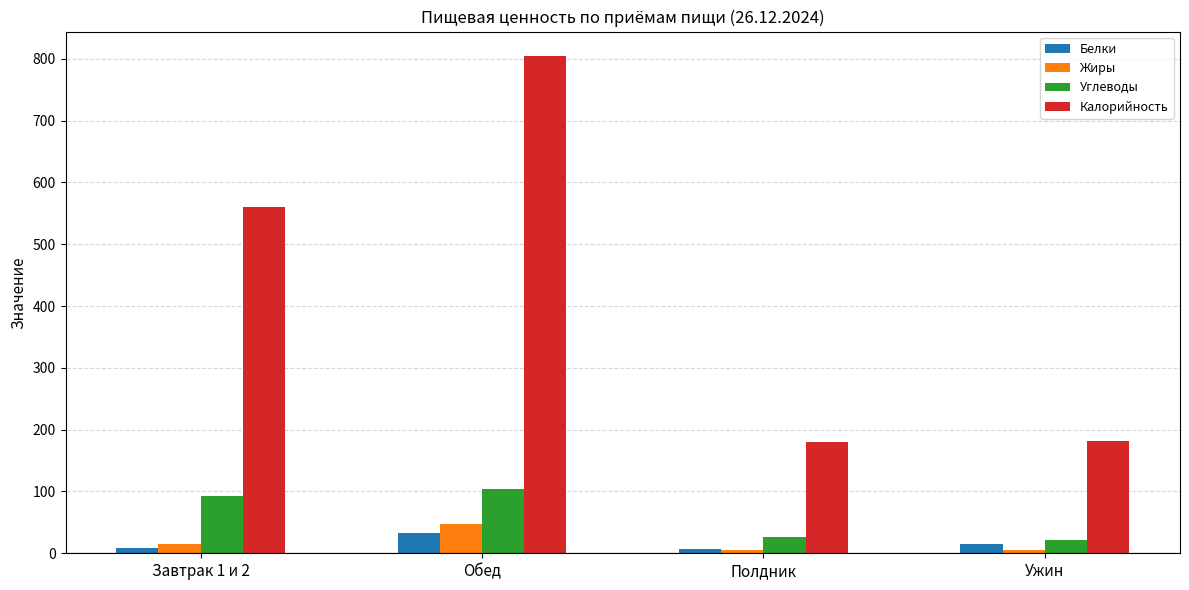

What is the difference between the maximum and minimum values in the Белки series?

26.2